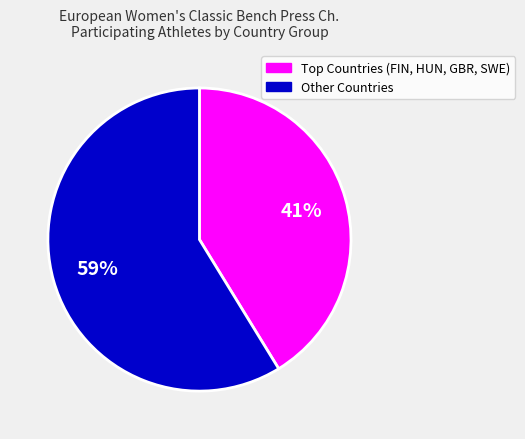

Does any single category account for the majority?

Yes